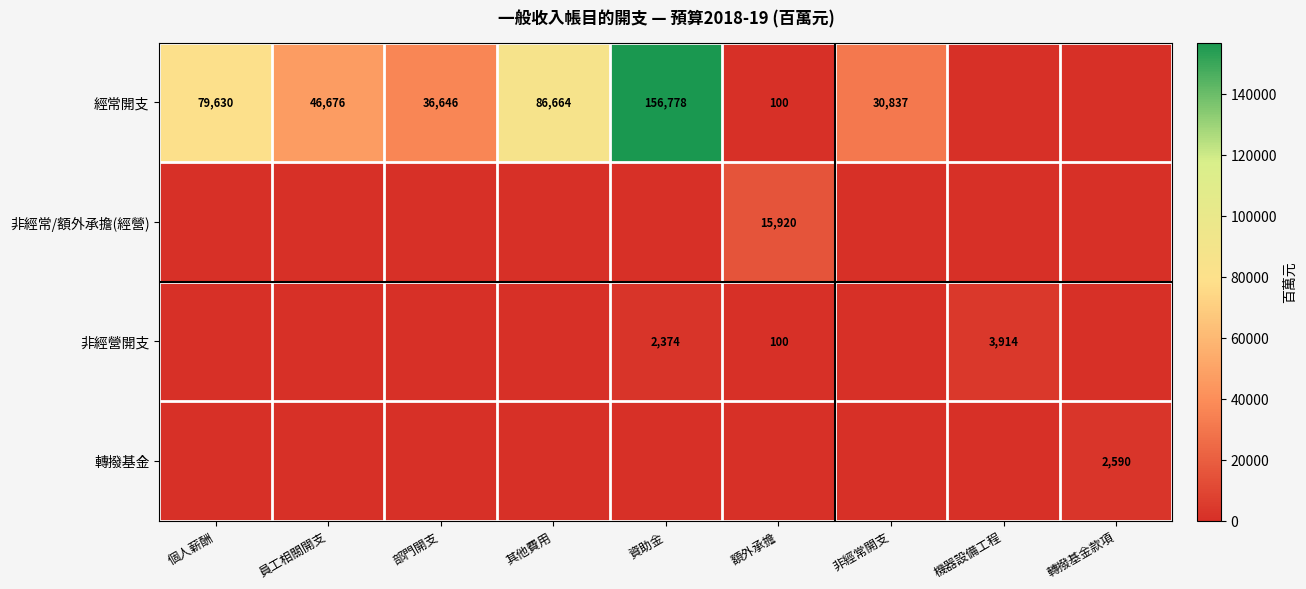

At how many categories does at least one series exceed 100432?

1